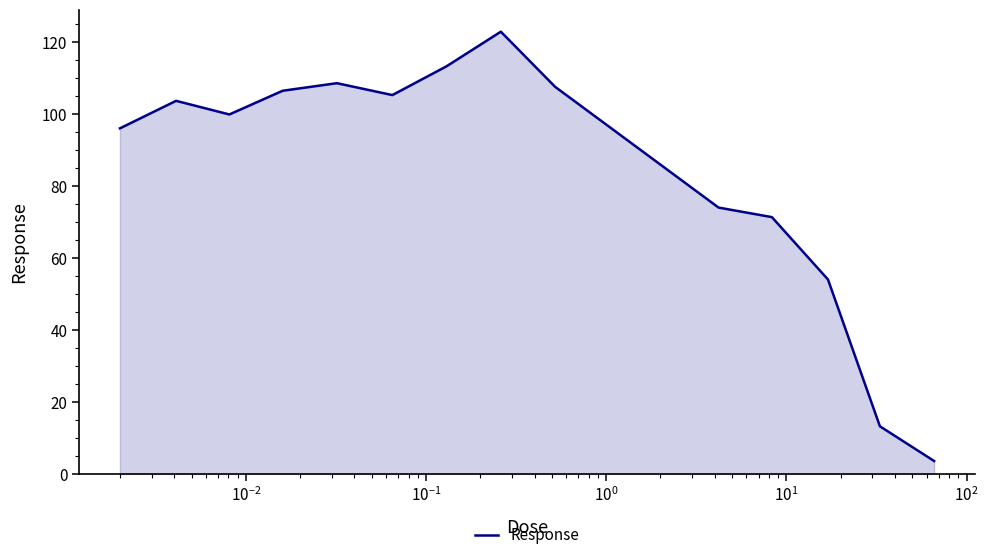

What is the smallest value displayed?

3.6